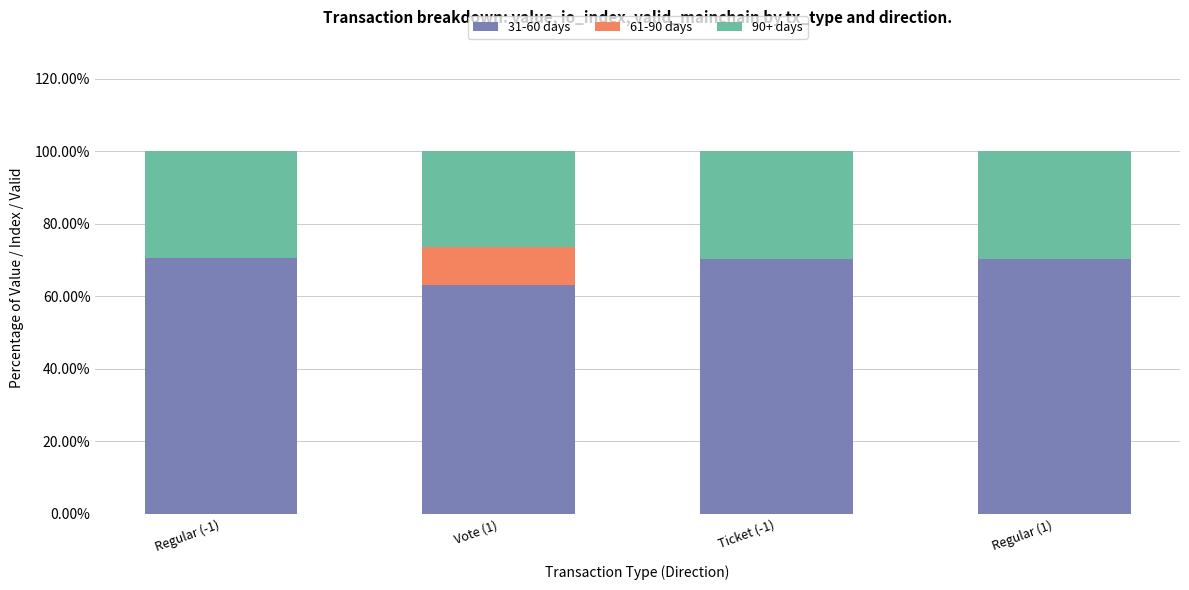

What is the highest value of the 31-60 days series?

70.5